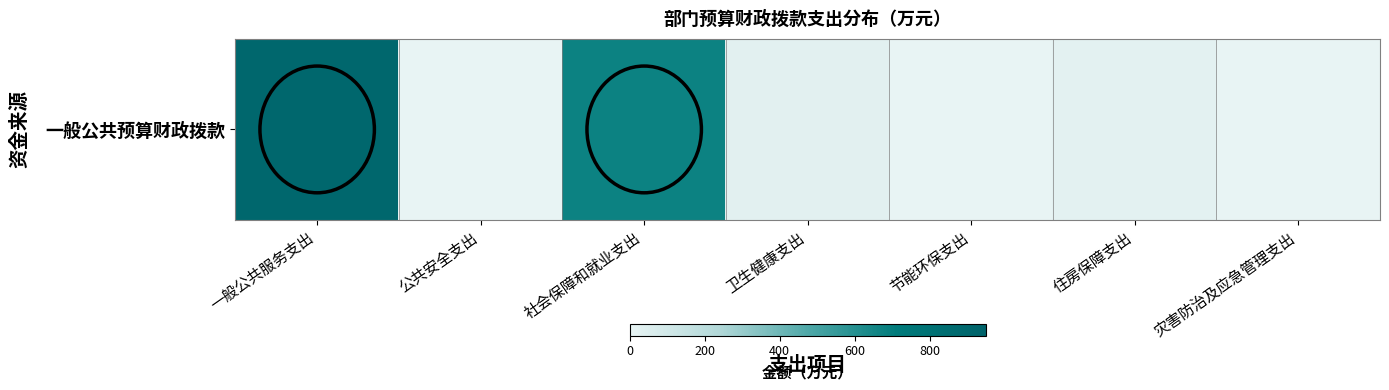

Between 公共安全支出 and 社会保障和就业支出, which is larger?

社会保障和就业支出